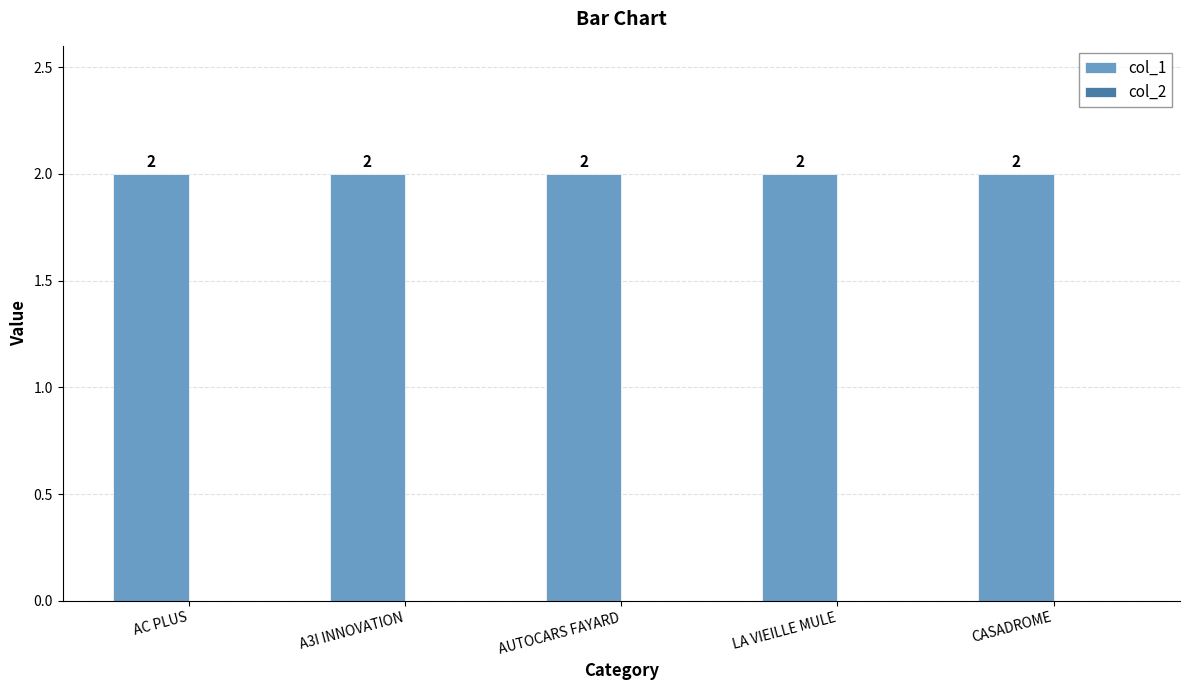

What are all the series names shown in the legend?

col_1, col_2